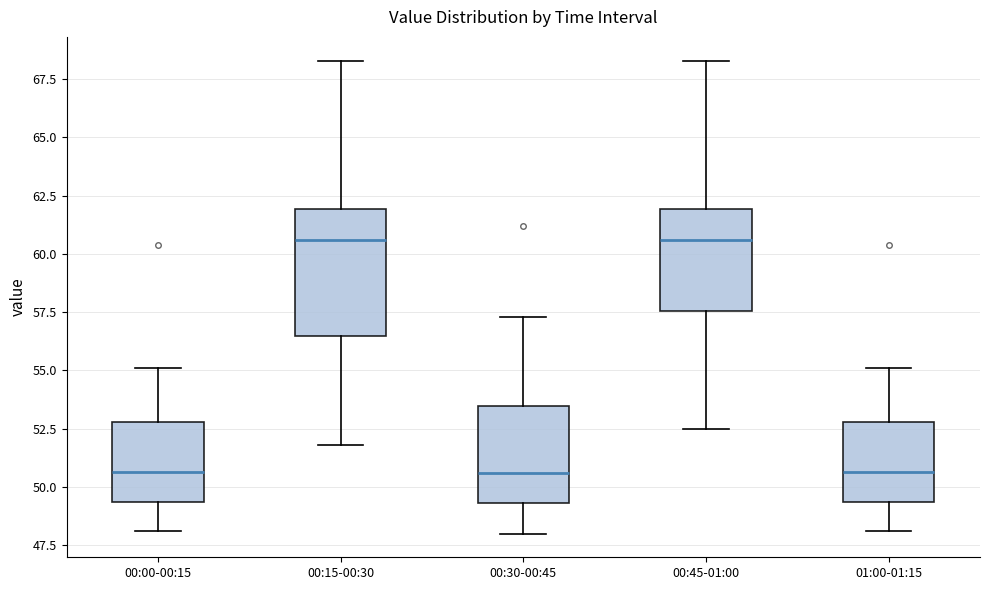

Reading left to right, transcribe this box plot: for each box, give where its median line is, the range the box spans, and where its two whiskers end, as read against the y-axis. The values are not printed on the chart, so give them approximately, as read against the axis.

00:00-00:15: median 50.5, box 49.5 to 53.0, whiskers 48.0 to 55.0
00:15-00:30: median 60.5, box 56.5 to 62.0, whiskers 52.0 to 68.5
00:30-00:45: median 50.5, box 49.5 to 53.5, whiskers 48.0 to 57.5
00:45-01:00: median 60.5, box 57.5 to 62.0, whiskers 52.5 to 68.5
01:00-01:15: median 50.5, box 49.5 to 53.0, whiskers 48.0 to 55.0